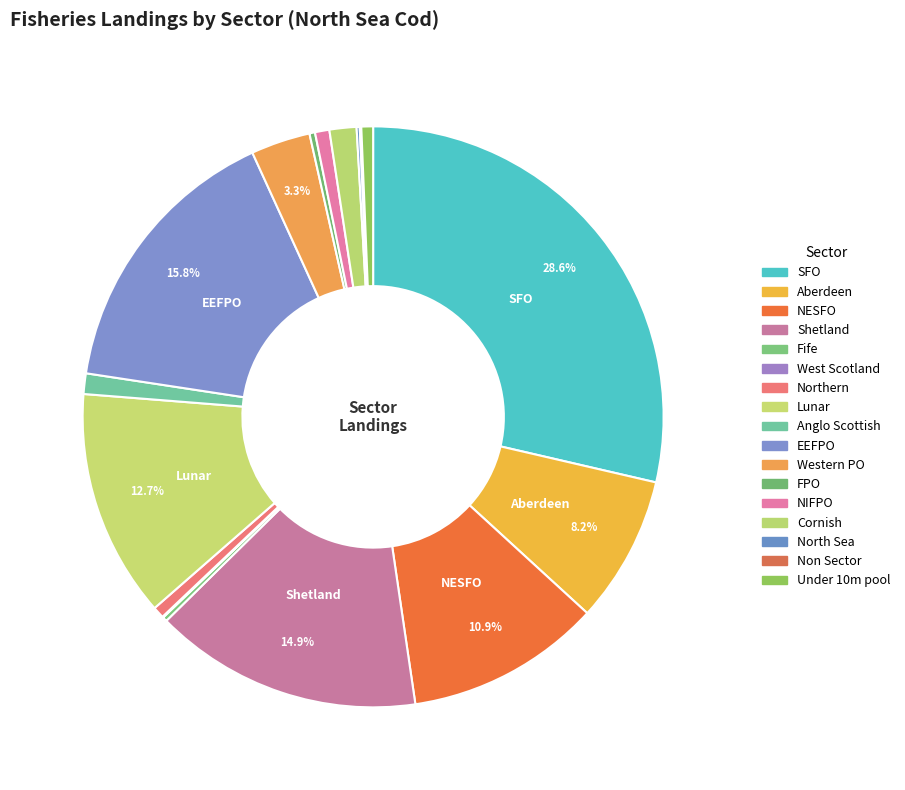

Do Western PO and North Sea together represent more than half of the pie?

No